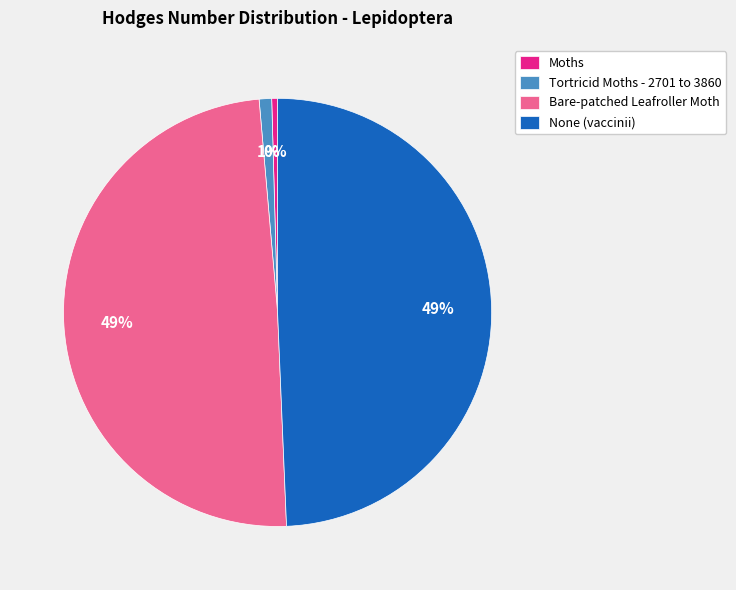

How many segments does this pie chart have?

4